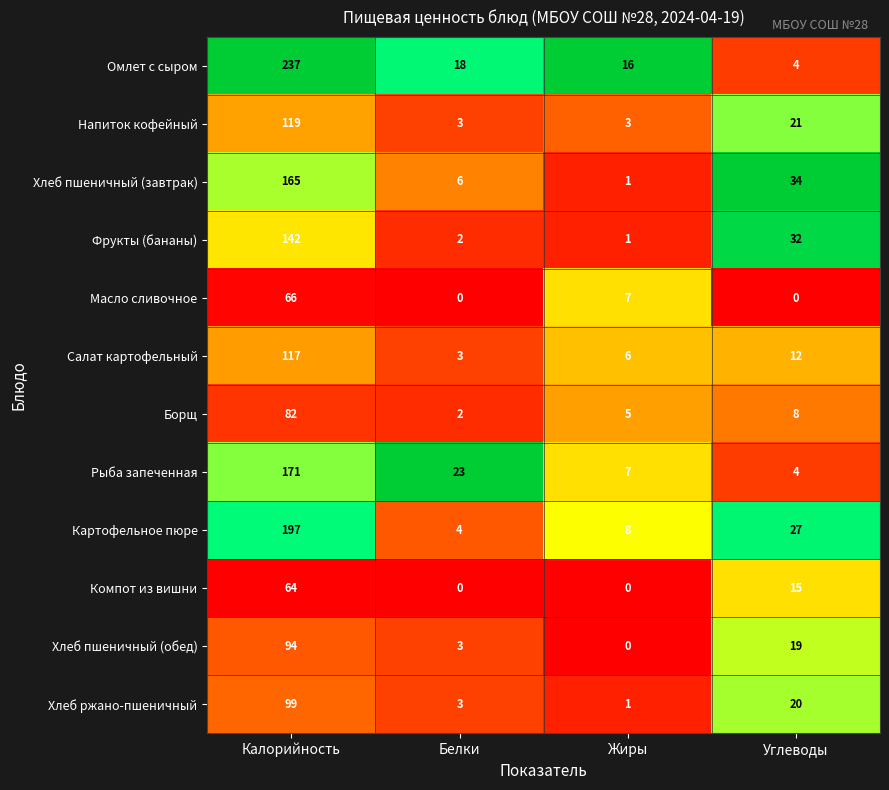

Between Жиры and Углеводы, which series saw the biggest shift?

Хлеб пшеничный (завтрак)